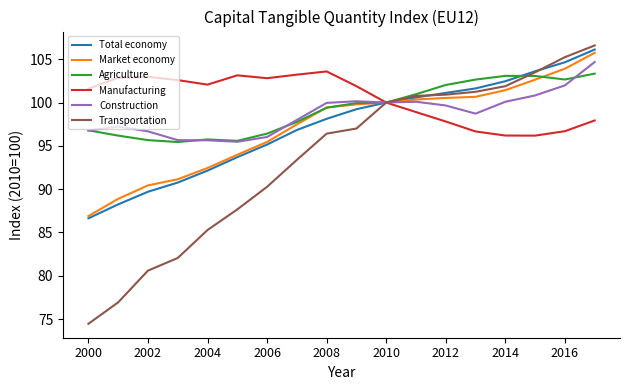

What is the greatest value displayed?

106.6